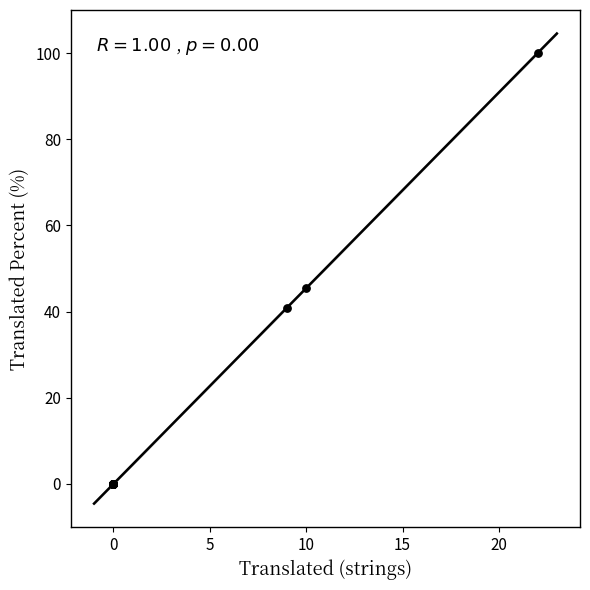

What Y value in the scatter plot is closest to 50?

45.4